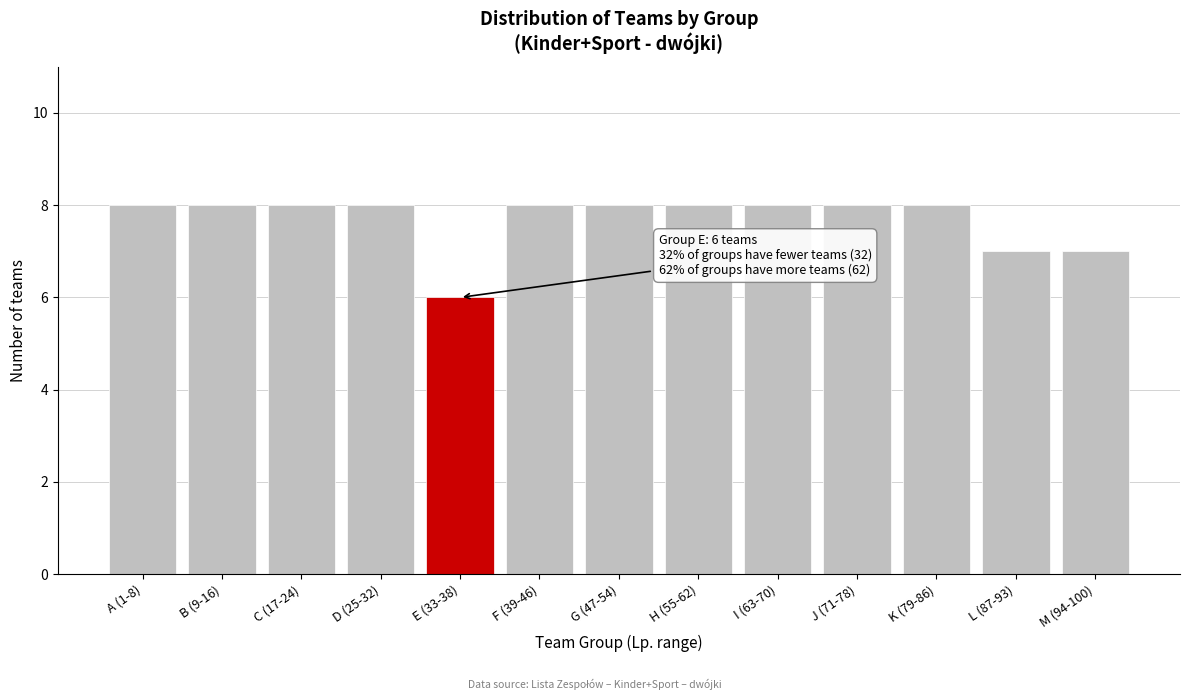

Reading right to left, list all the values displayed in this chart.

7	7	8	8	8	8	8	8	6	8	8	8	8